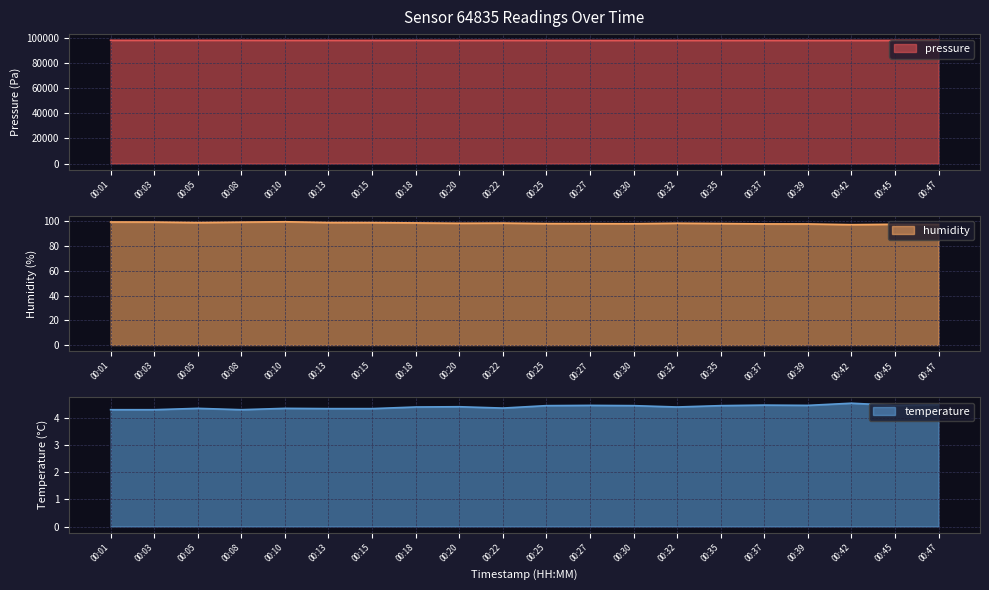

Reading left to right, what are all the values shown in this chart?

pressure: 97883.6	97864.8	97867.5	97860.3	97828.1	97829.2	97812.3	97836.2	97803.0	97813.7	97793.4	97783.4	97798.7	97779.1	97776.5	97801.1	97778.1	97788.3	97784.2	97792.8
humidity: 99.4	99.3	98.9	99.3	99.6	98.9	98.9	98.6	98.3	98.5	98.1	98.0	98.0	98.4	98.1	97.8	97.8	97.2	97.6	97.4
temperature: 4.3	4.3	4.4	4.3	4.4	4.4	4.4	4.4	4.4	4.4	4.5	4.5	4.5	4.4	4.5	4.5	4.5	4.6	4.5	4.5